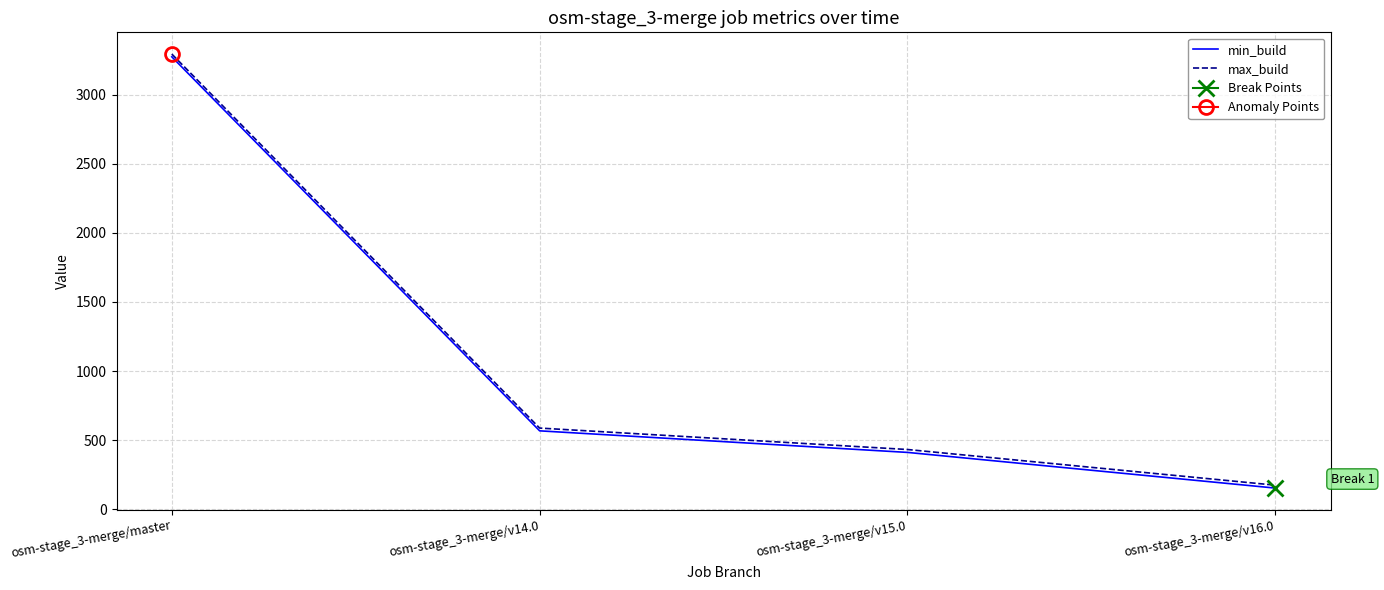

List the series in order of their peak value, lowest first.

min_build, max_build